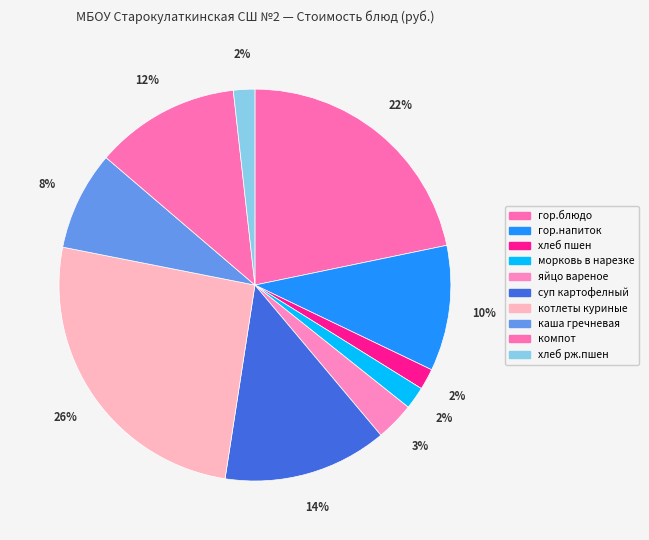

How many slices are in this pie chart?

10